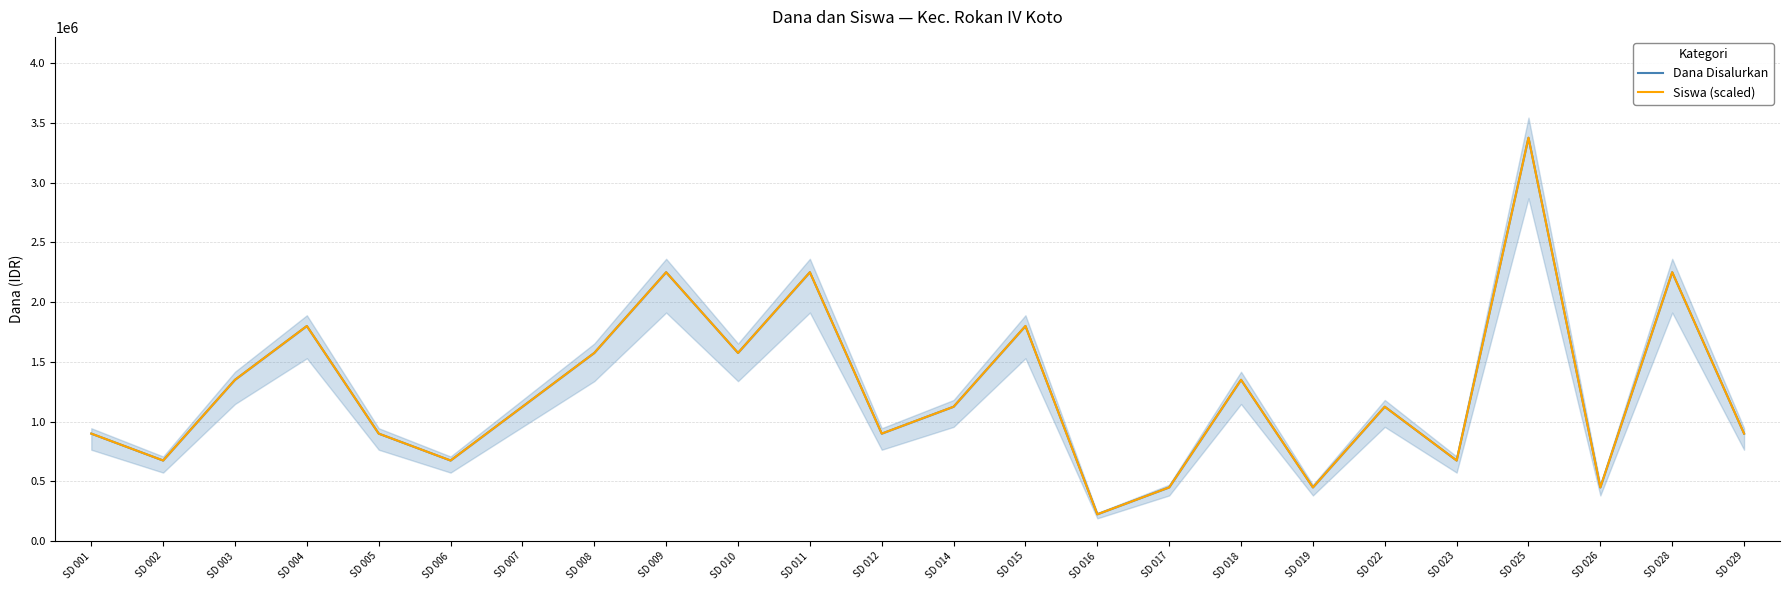

How many interior local valleys does the Siswa (scaled) series have?

8